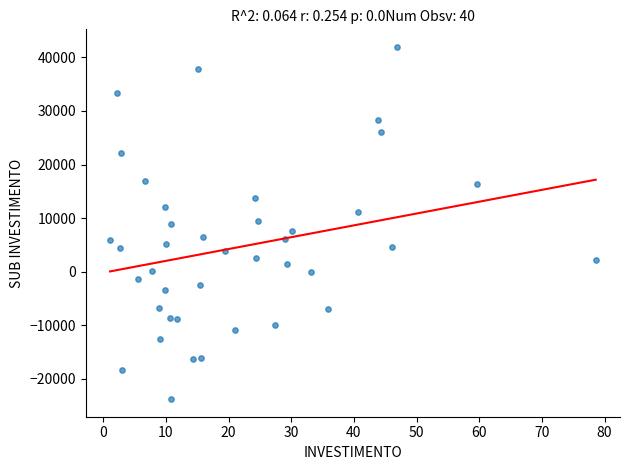

What is the range of X values (max minus min)?

77.5